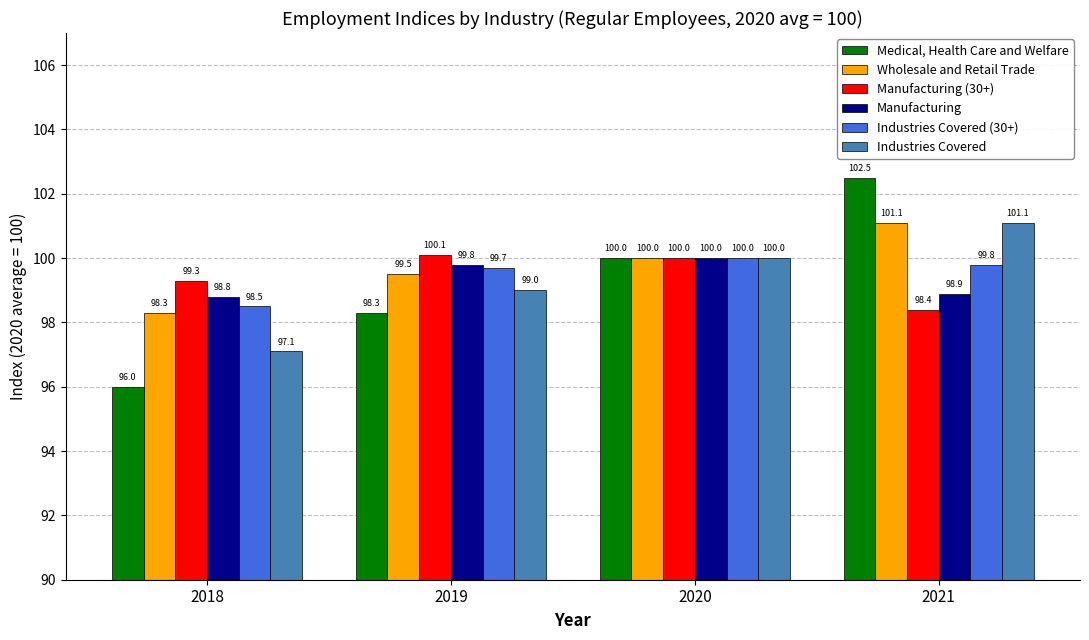

How many values in the Wholesale and Retail Trade series are below 100?

2